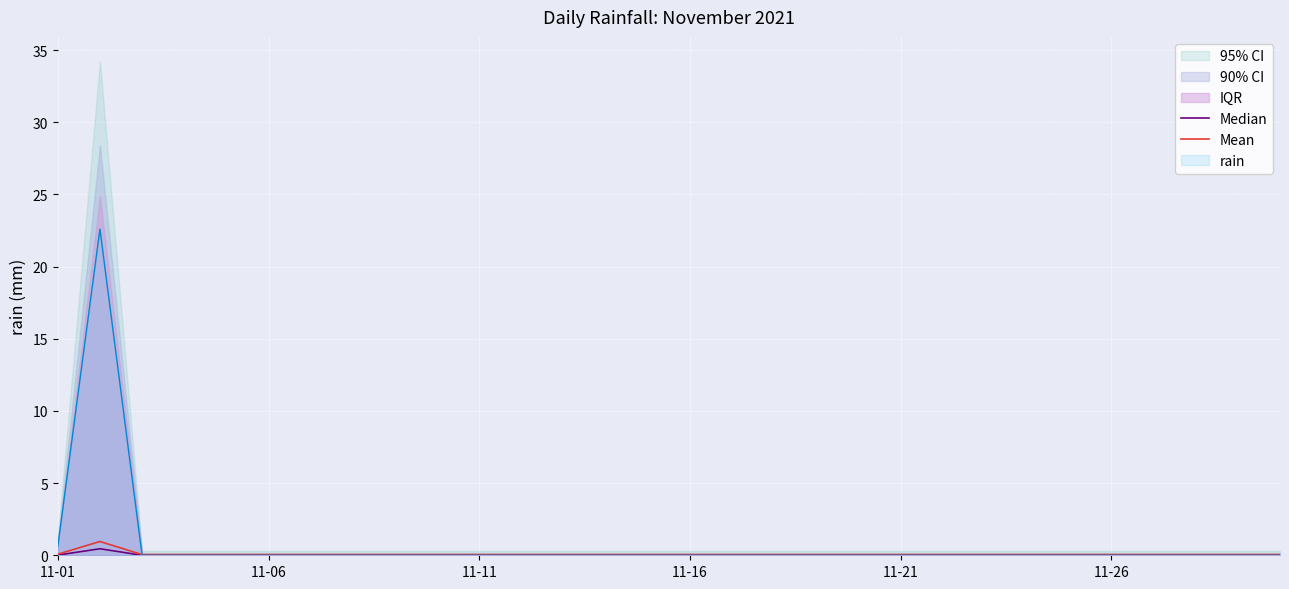

The rain series shows 0.0 at 11-21. True or false?

True